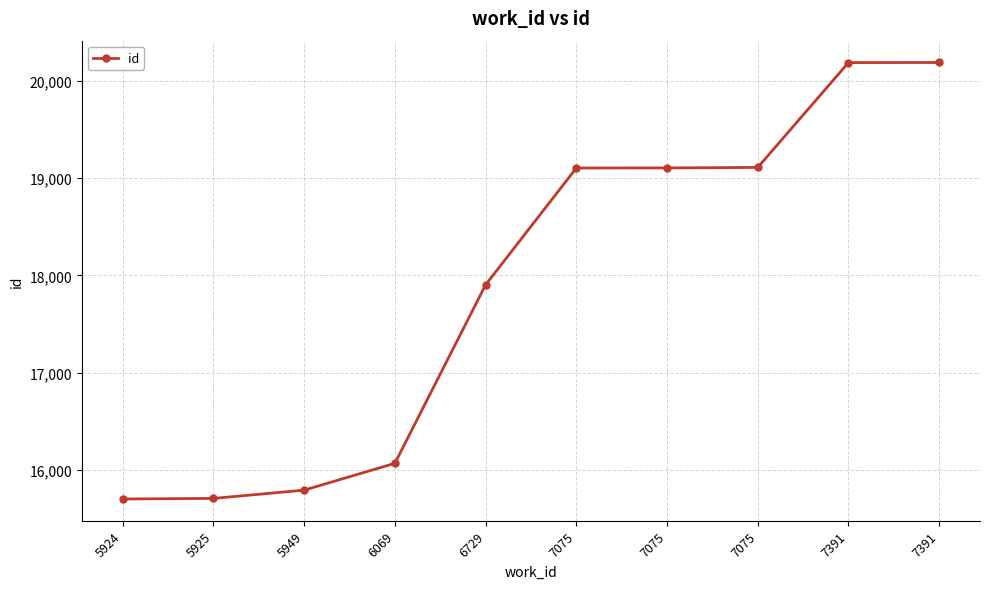

Count the number of categories in the chart.

10